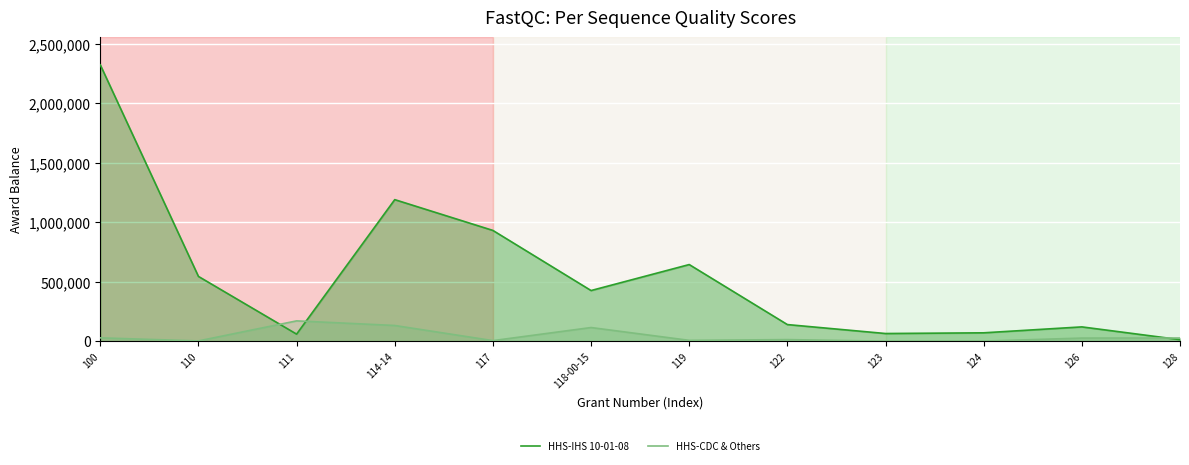

Which has a higher value, 111 or 126?

126